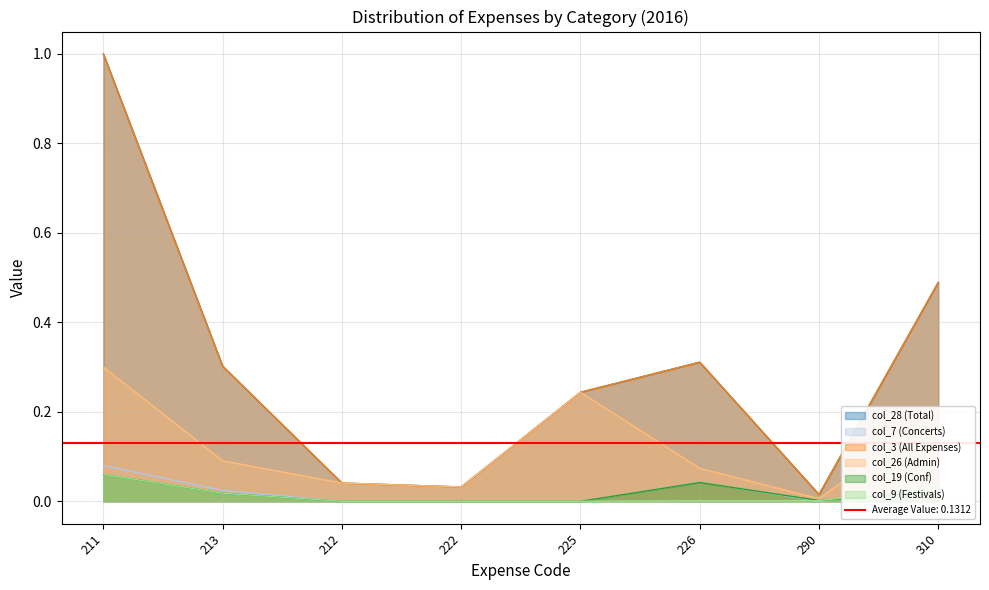

At how many categories does at least one series exceed 0?

8